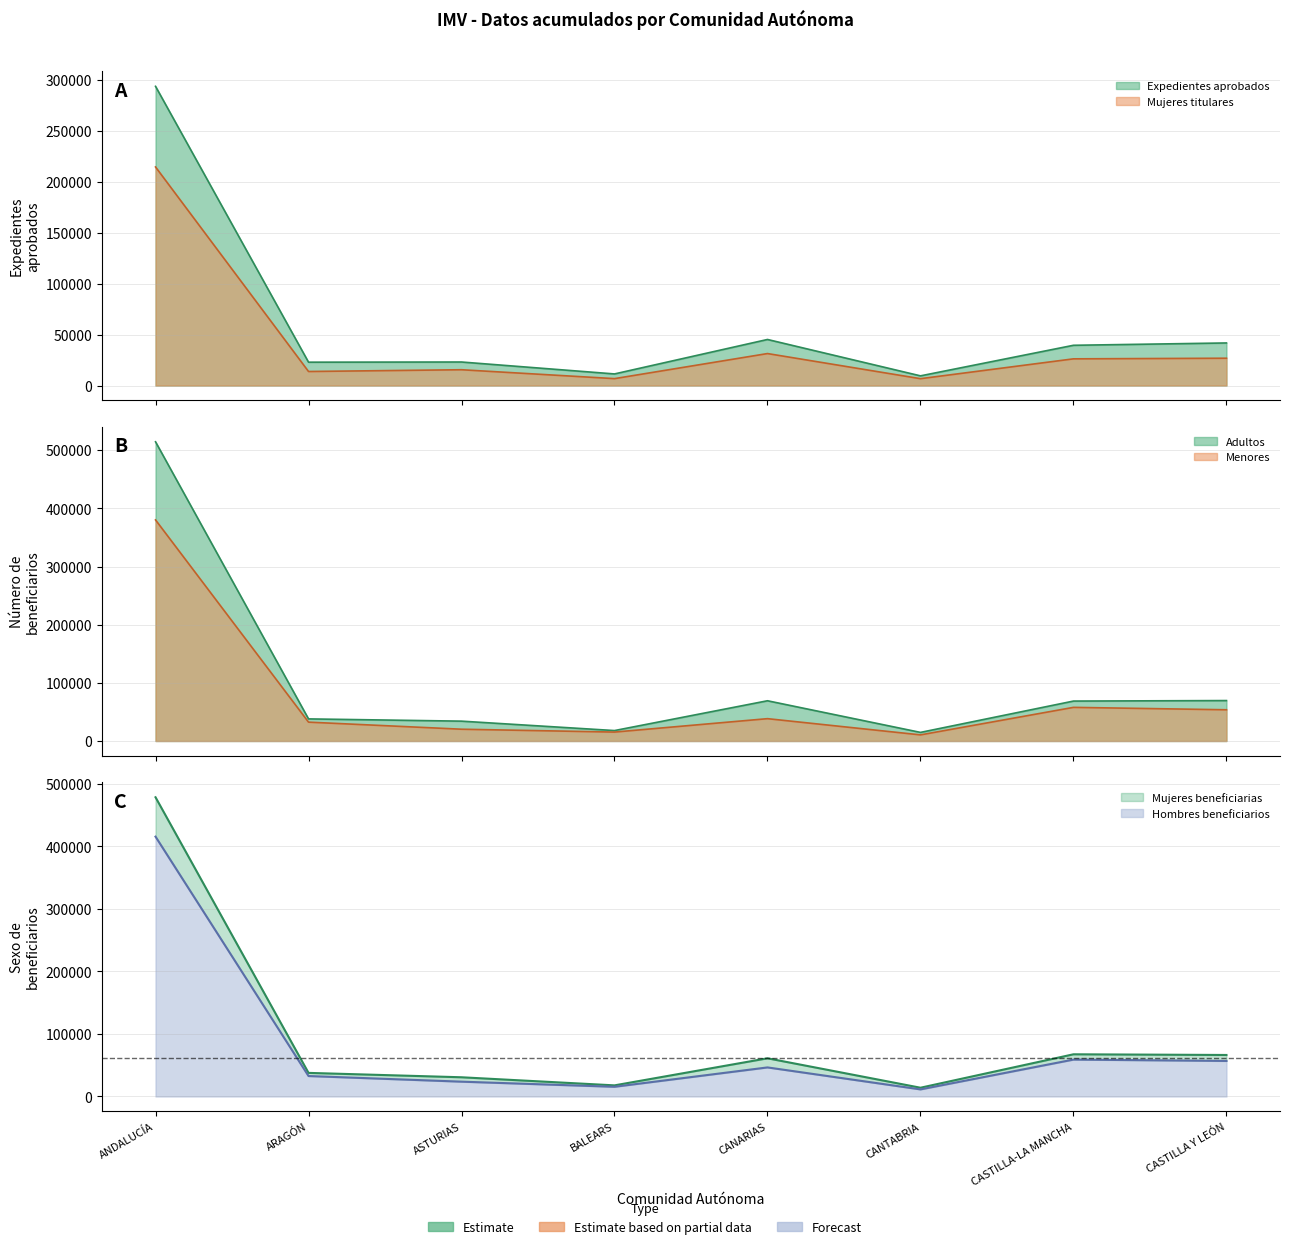

Count the number of data series in this chart.

6